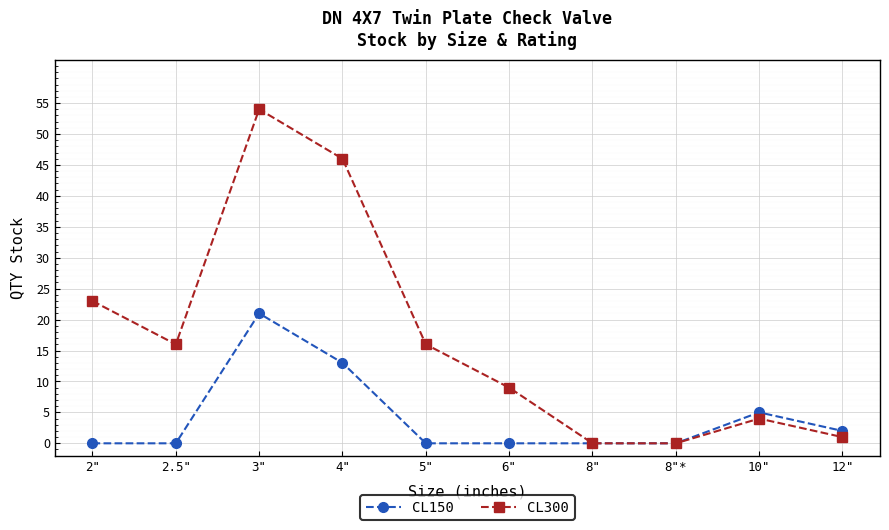

At which category does CL300 reach its first local valley?

2.5"